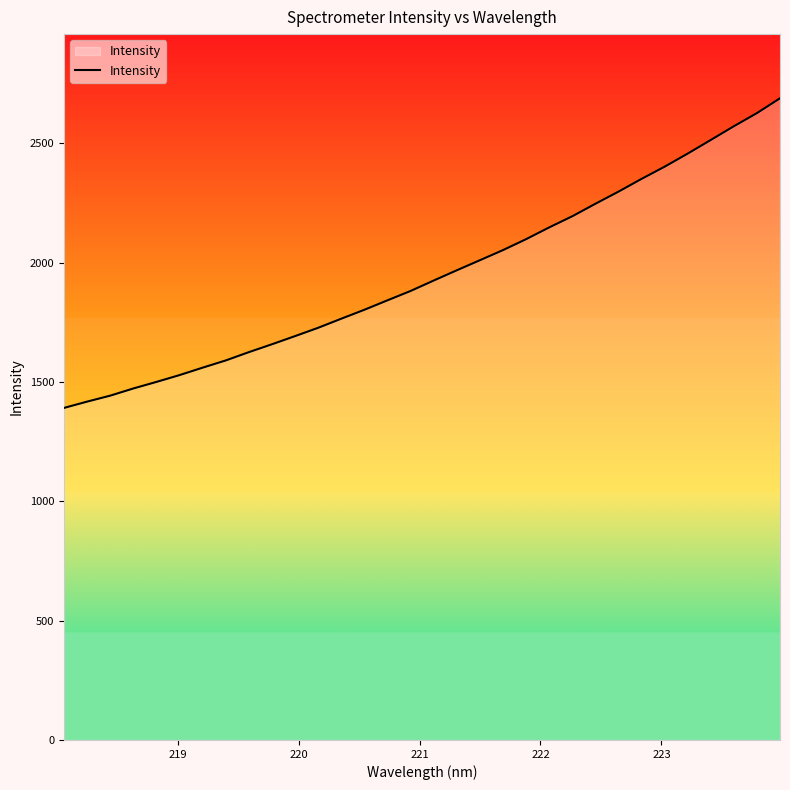

What is the minimum value shown in the chart?

1391.4